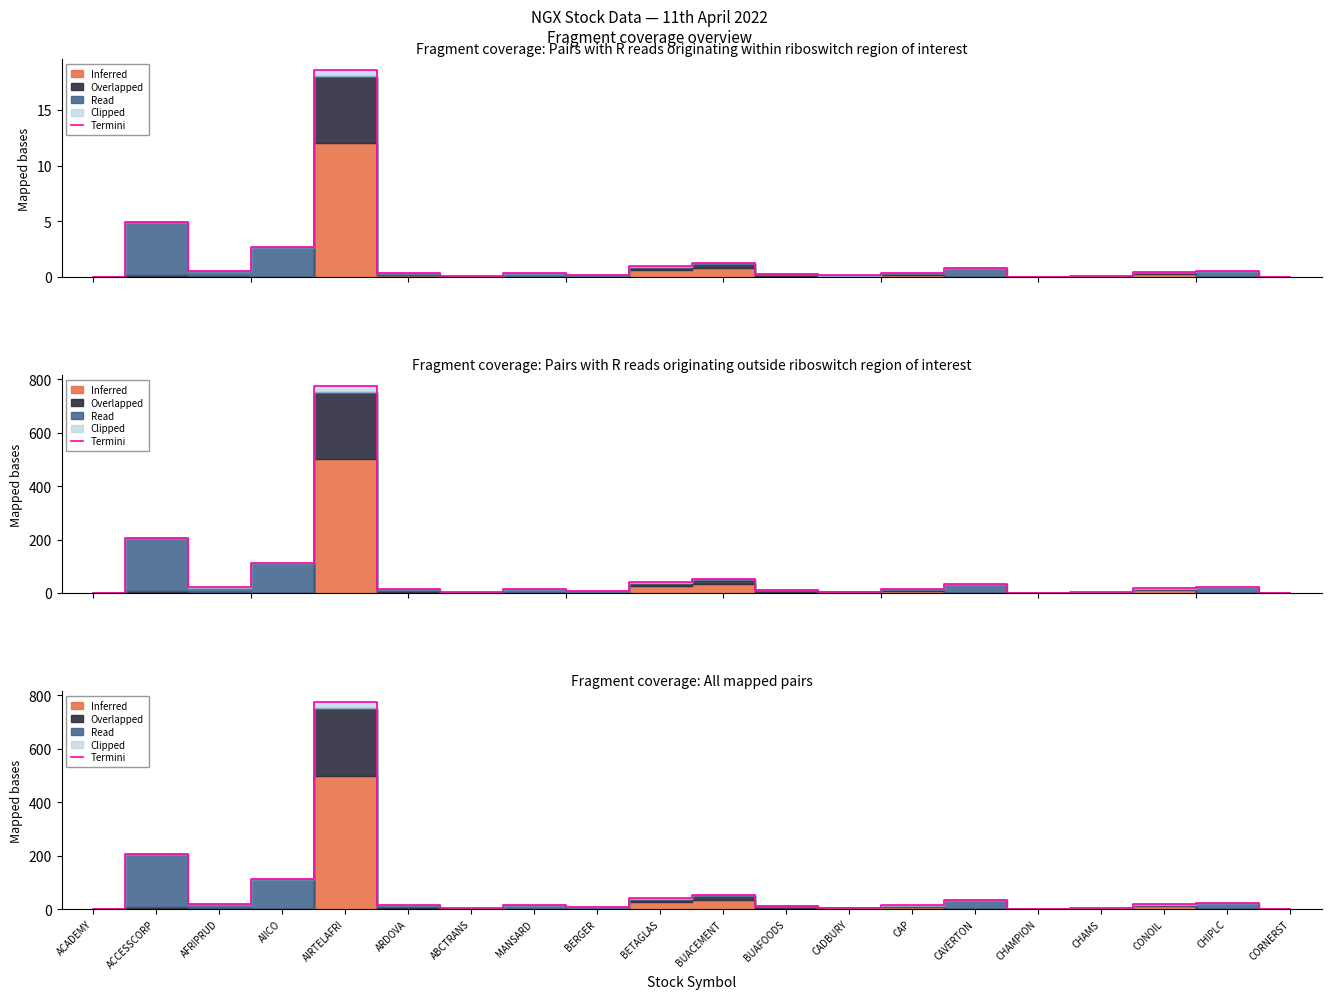

Is it true that the value at BERGER is 8.5?

False